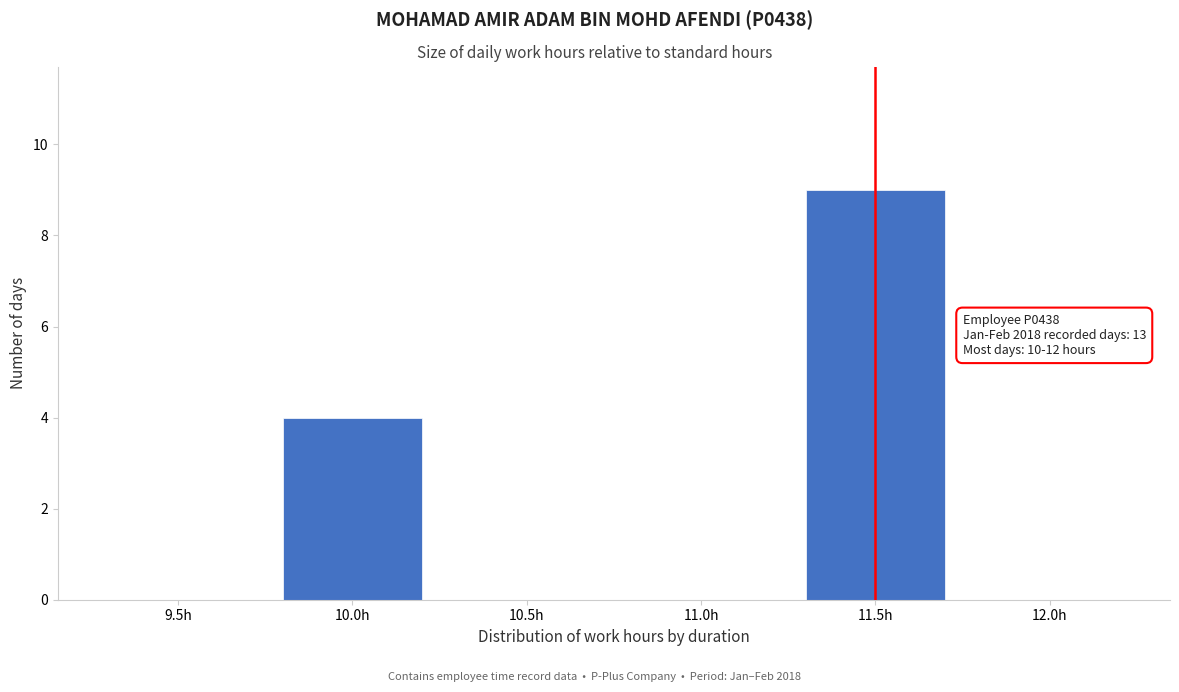

Reading left to right, transcribe all the data shown in this chart.

9.5h=0	10.0h=4	10.5h=0	11.0h=0	11.5h=9	12.0h=0